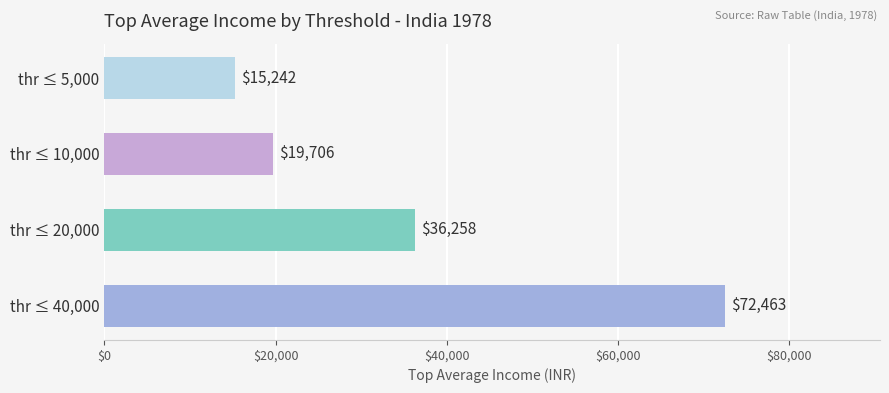

Count the number of data series in this chart.

1